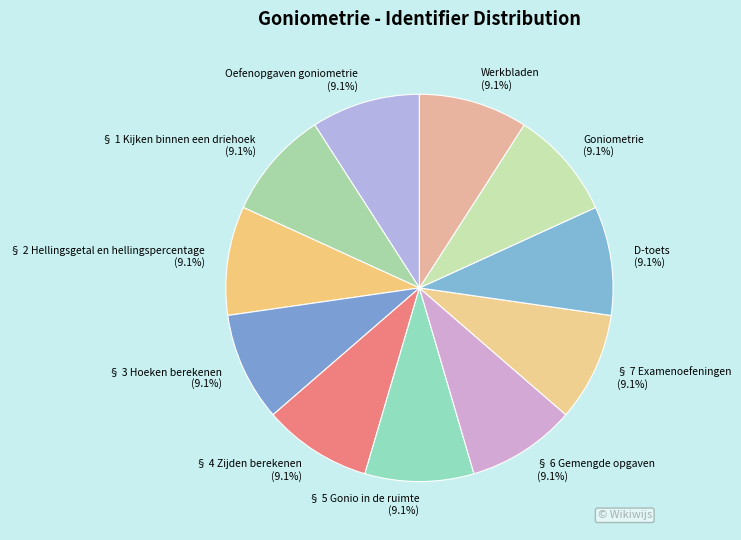

Does § 6 Gemengde opgaven account for over 50% of the chart?

No